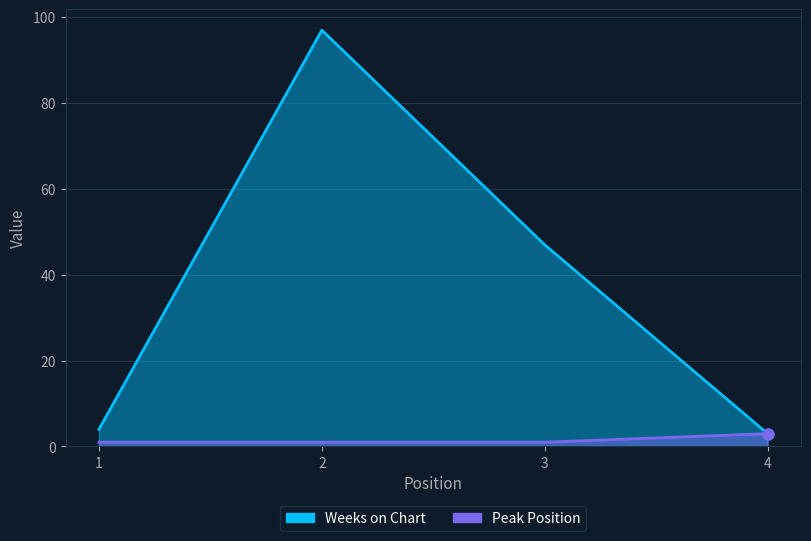

At how many categories does at least one series exceed 49?

1